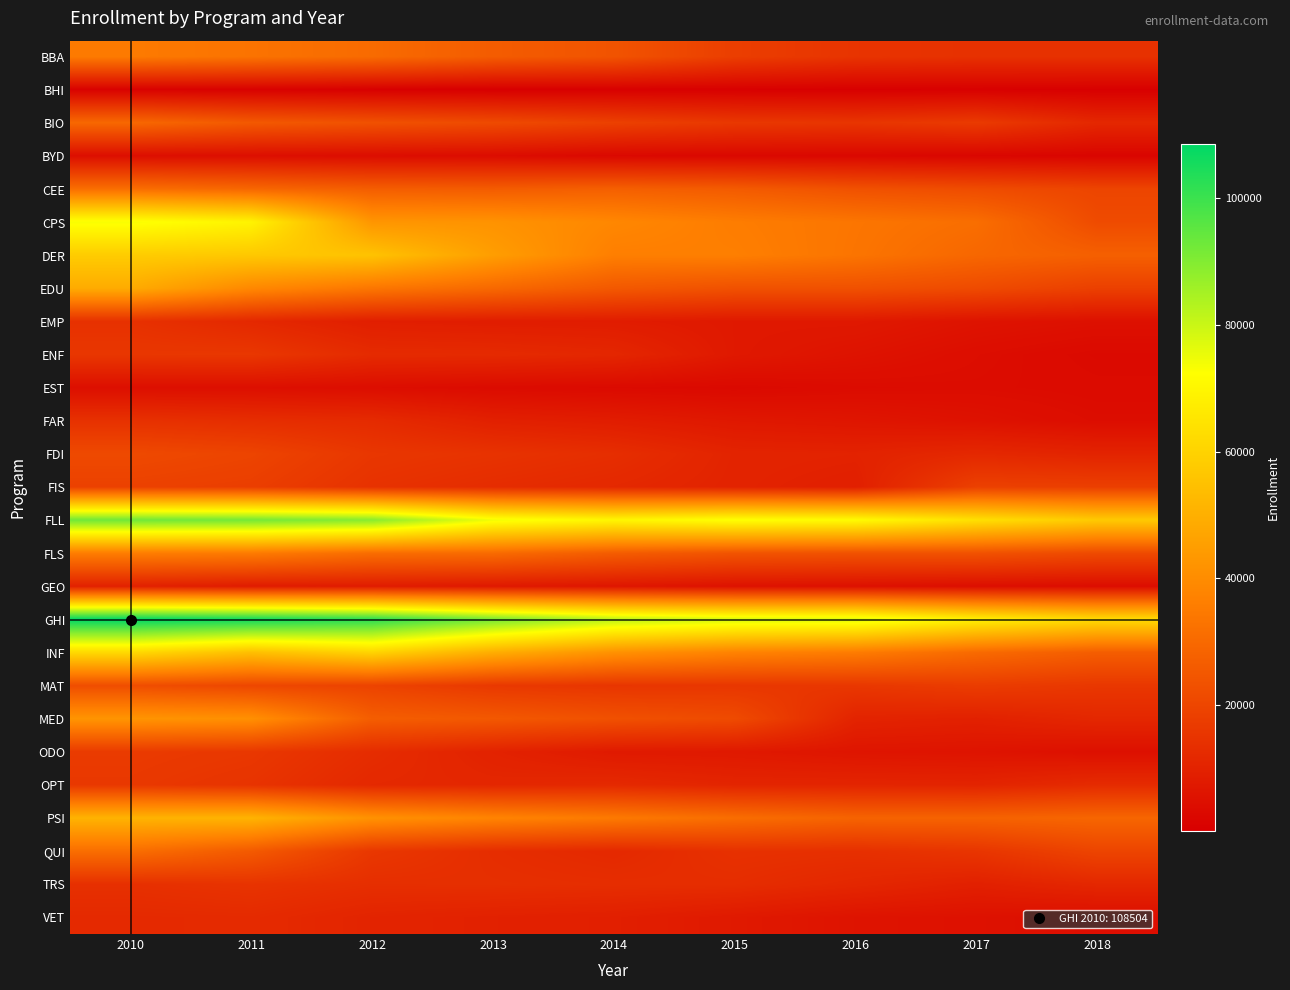

Which label corresponds to the largest value in the chart?

2010